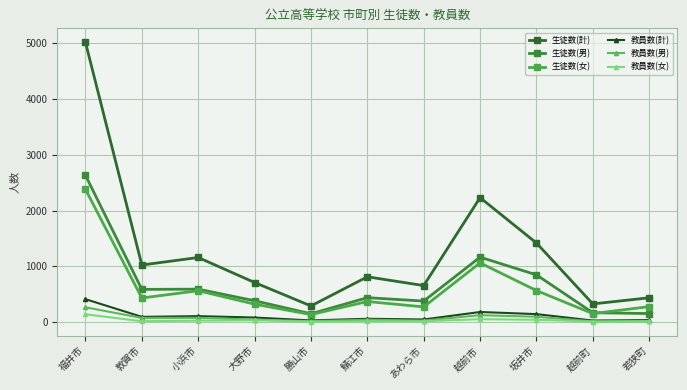

What is the minimum value shown in the chart?

13